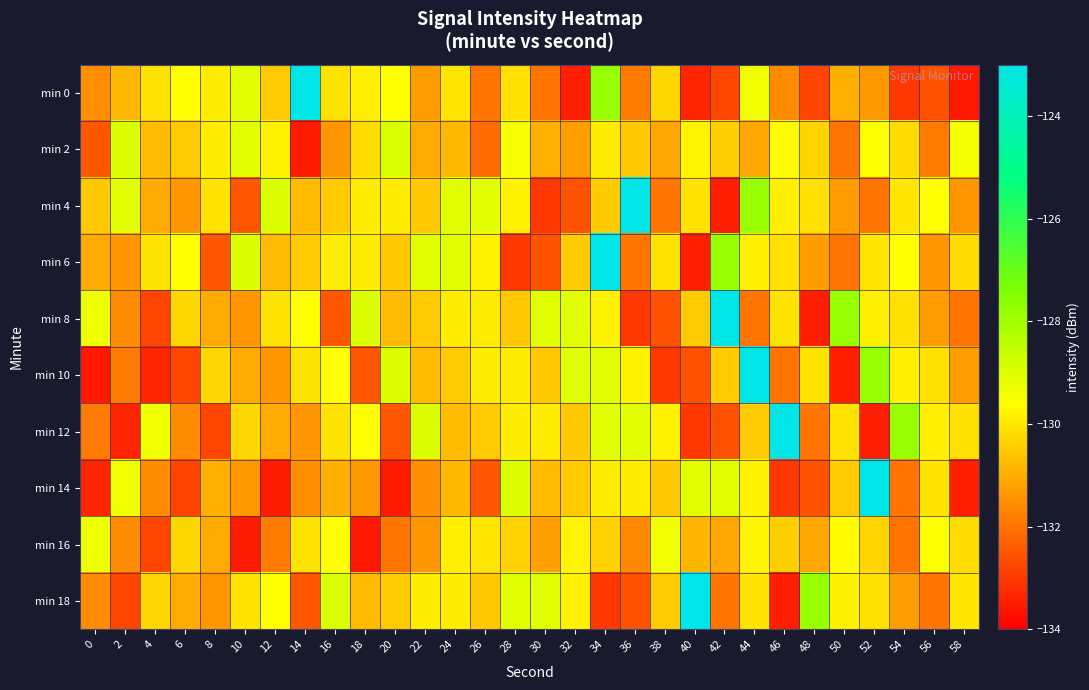

Rank the series at 46 from lowest to highest value.

min 18, min 14, min 10, min 0, min 16, min 6, min 8, min 4, min 2, min 12